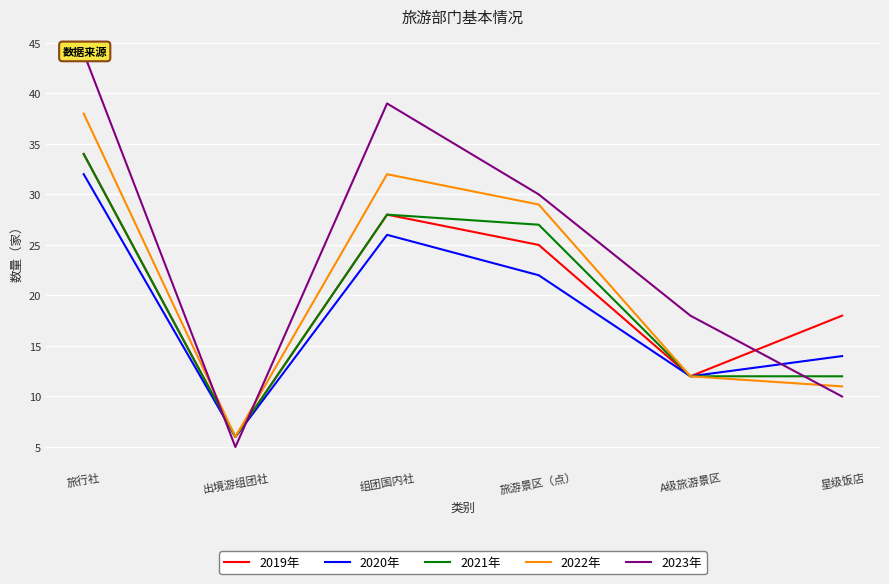

Rank the series at 旅行社 from highest to lowest value.

2023年, 2022年, 2019年, 2021年, 2020年